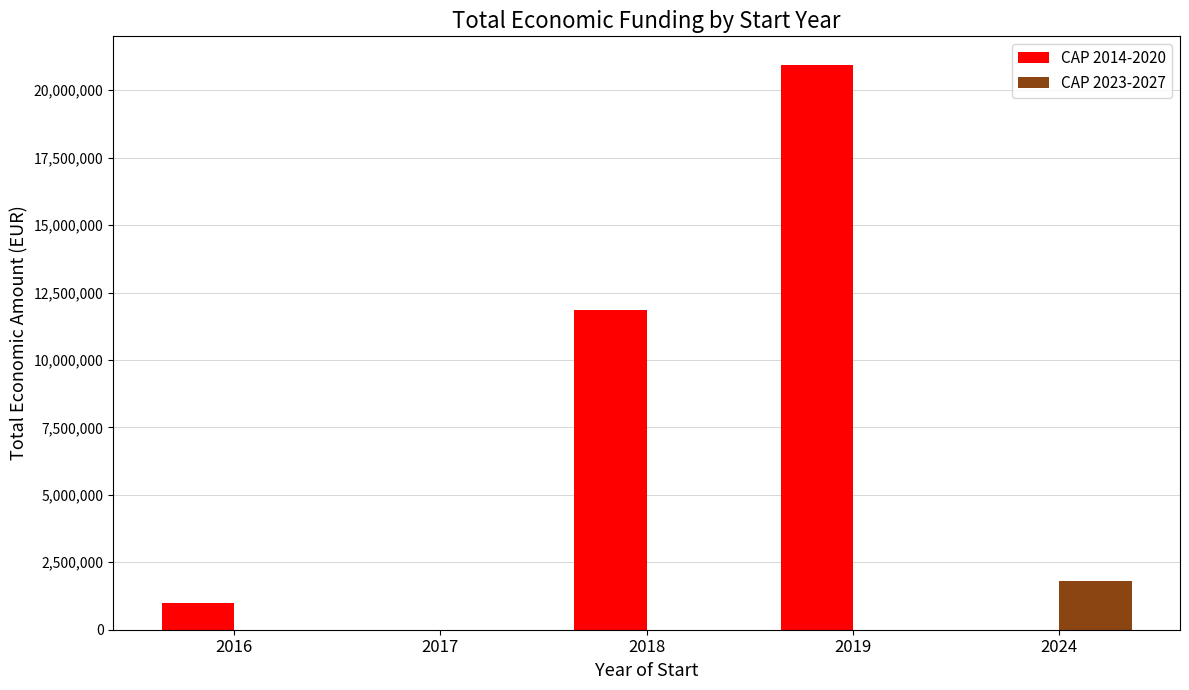

Between 2019 and 2024, which series saw the biggest shift?

CAP 2014-2020